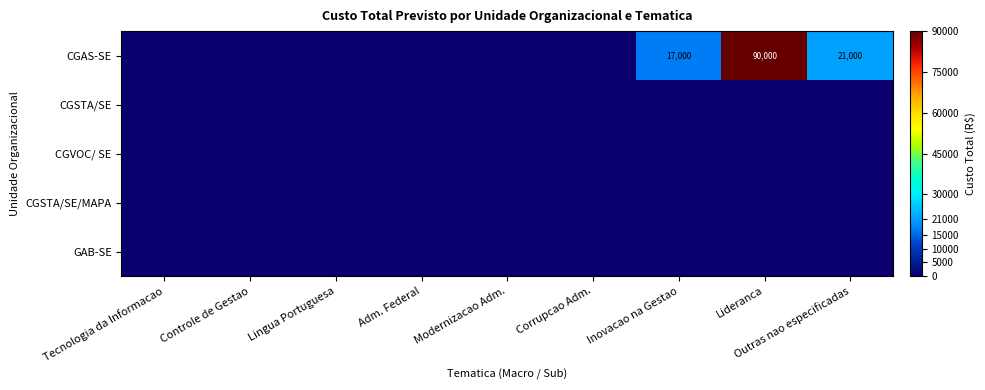

How many series are shown in this chart?

5